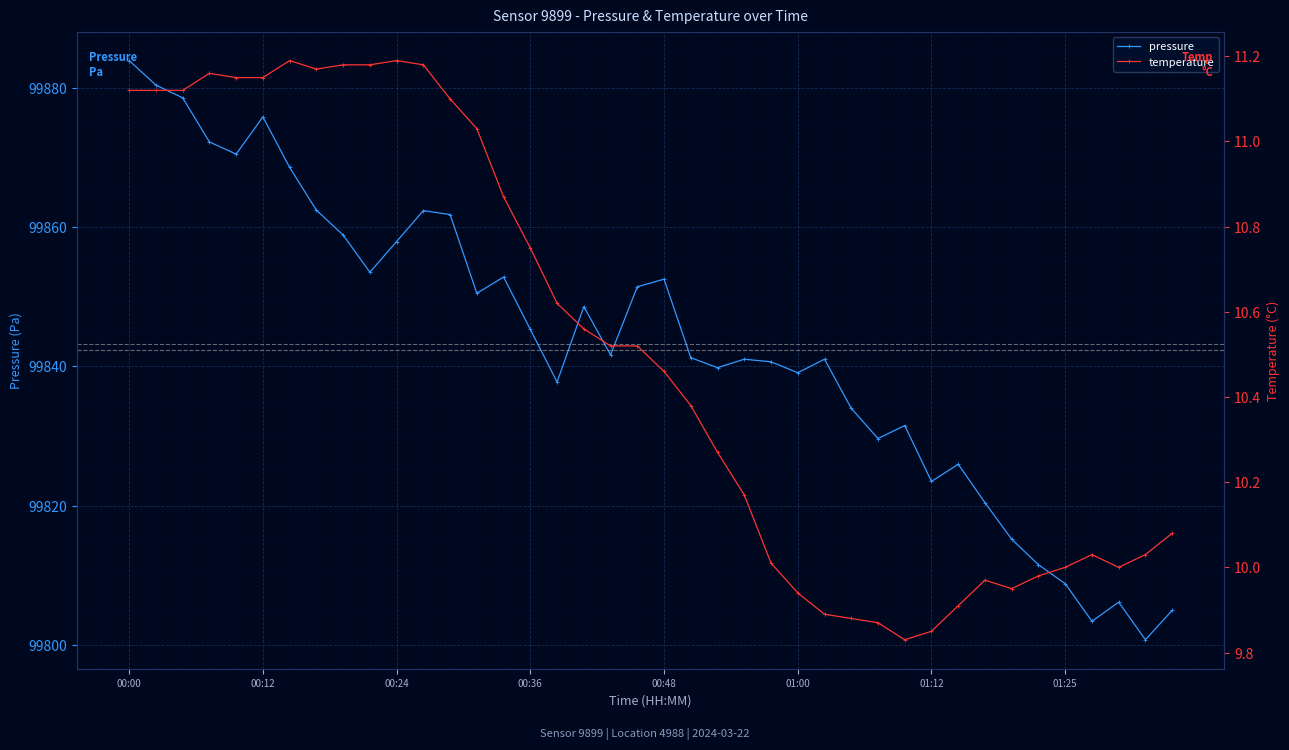

Rank the series by their maximum value, from highest to lowest.

pressure, temperature